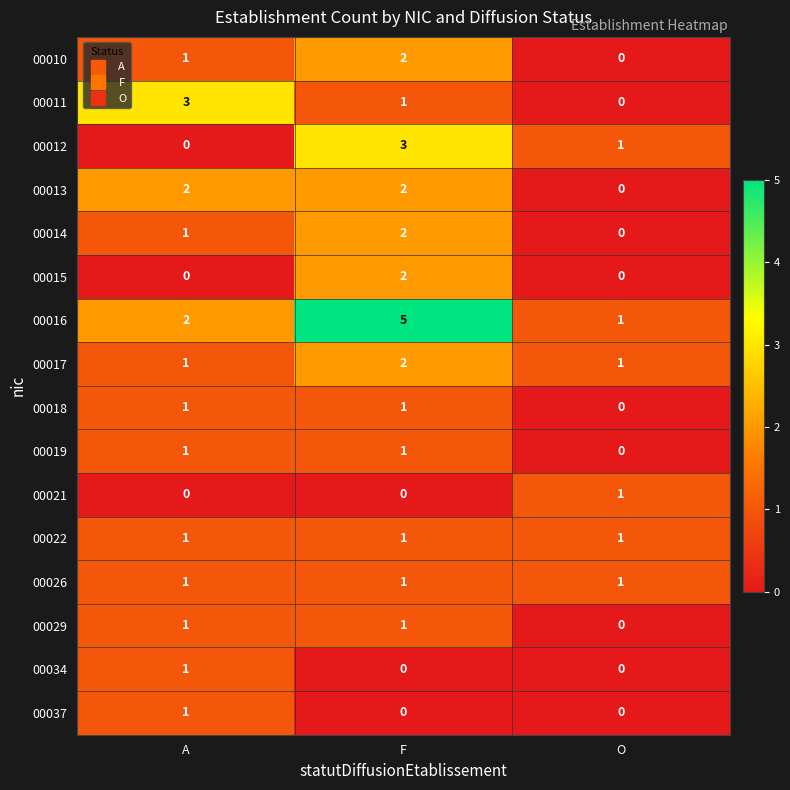

What is the total value across all series at F?

24